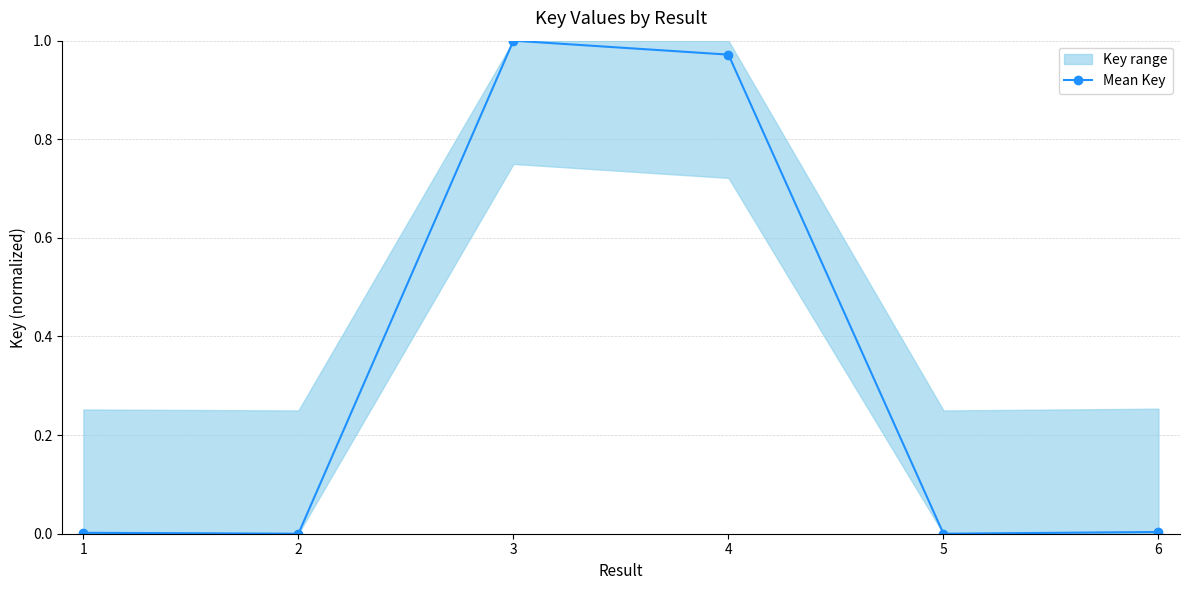

Reading left to right, list all the values displayed in this chart.

0.0	0.0	1.0	1.0	0.0	0.0